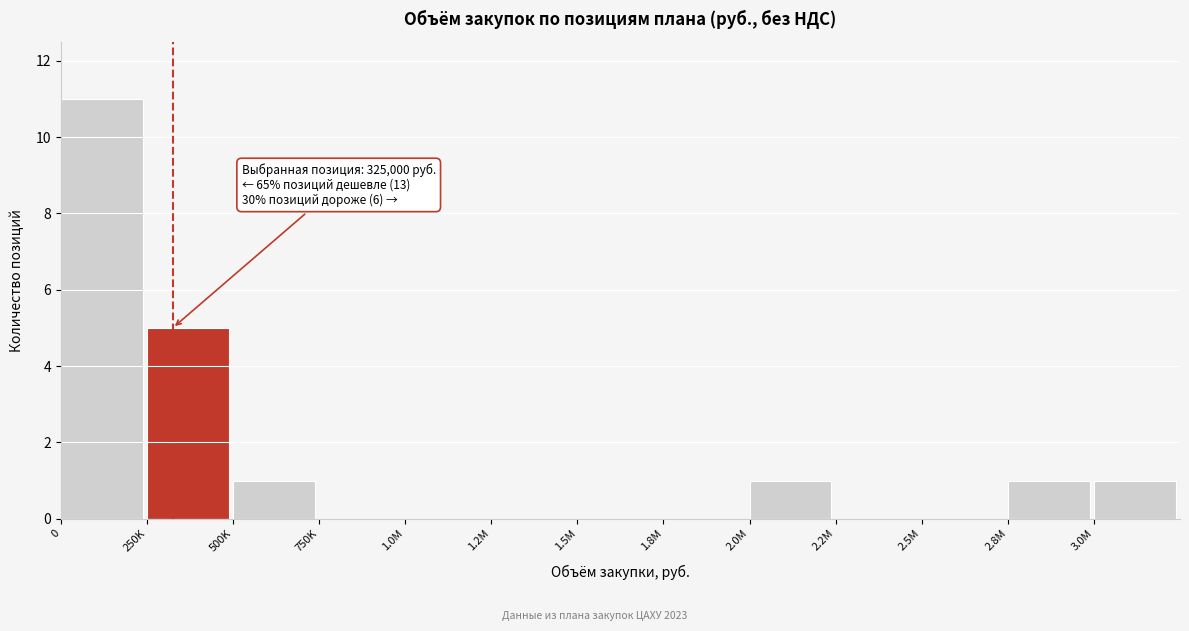

Reading left to right, what are all the values shown in this chart?

0=11	250K=5	500K=1	750K=0	1.0M=0	1.2M=0	1.5M=0	1.8M=0	2.0M=1	2.2M=0	2.5M=0	2.8M=1	3.0M=1